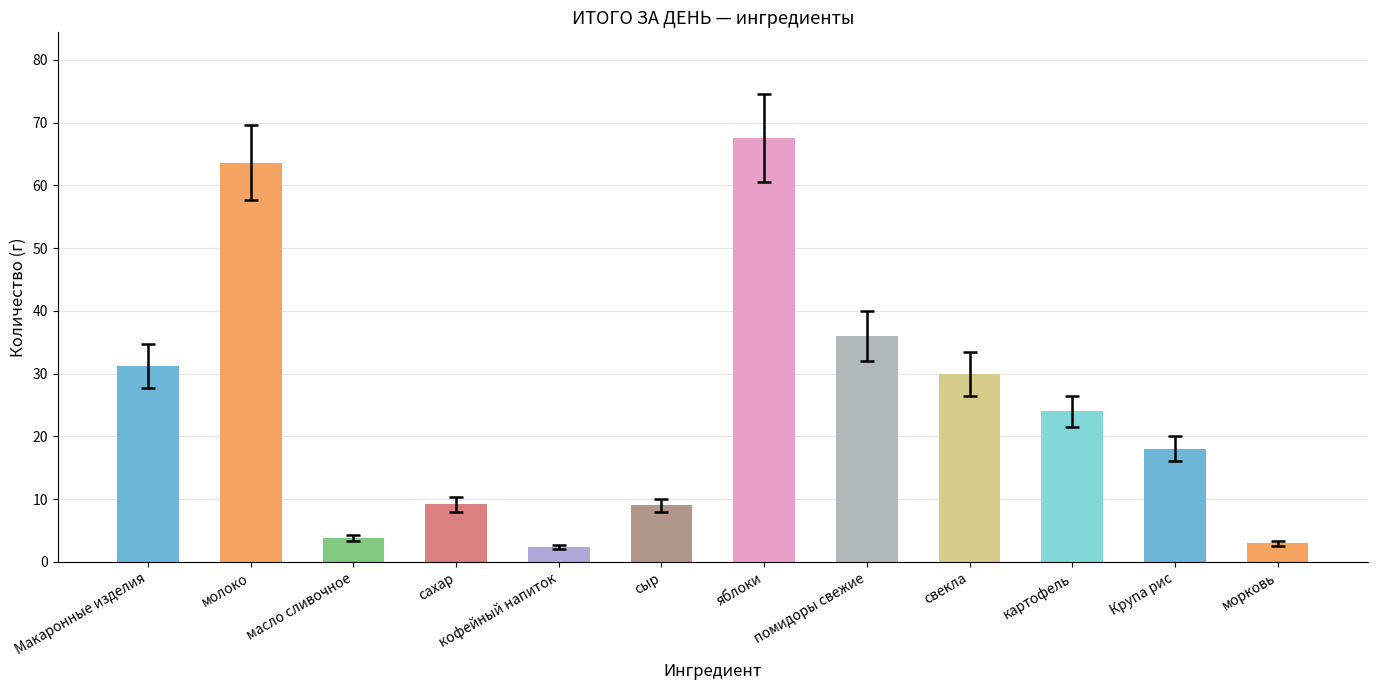

At which label does the data first exceed 24?

Макаронные изделия